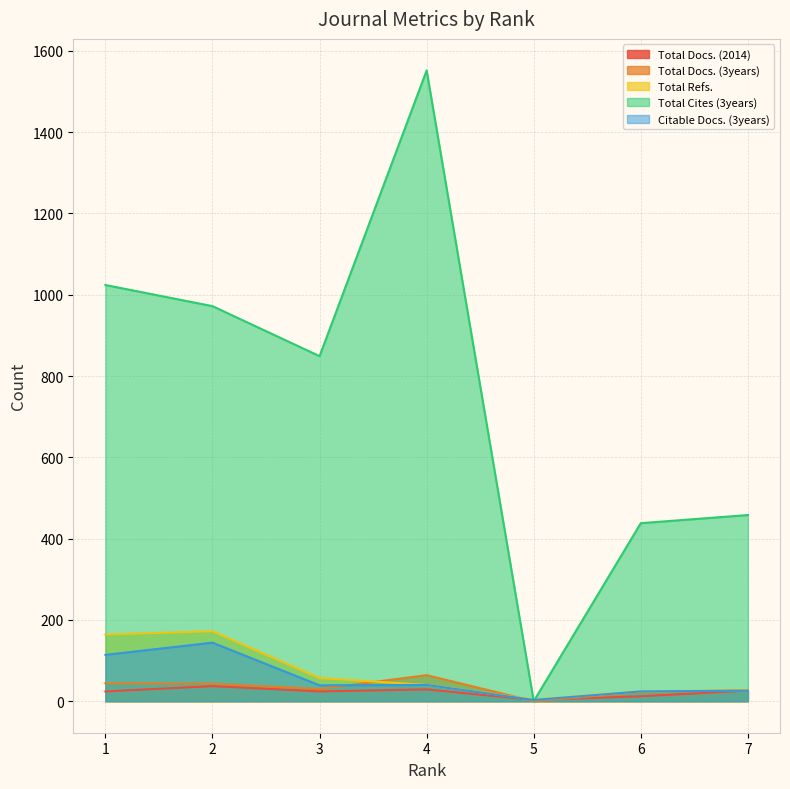

Rank the series at 3 from lowest to highest value.

Total Docs. (2014), Total Docs. (3years), Citable Docs. (3years), Total Refs., Total Cites (3years)